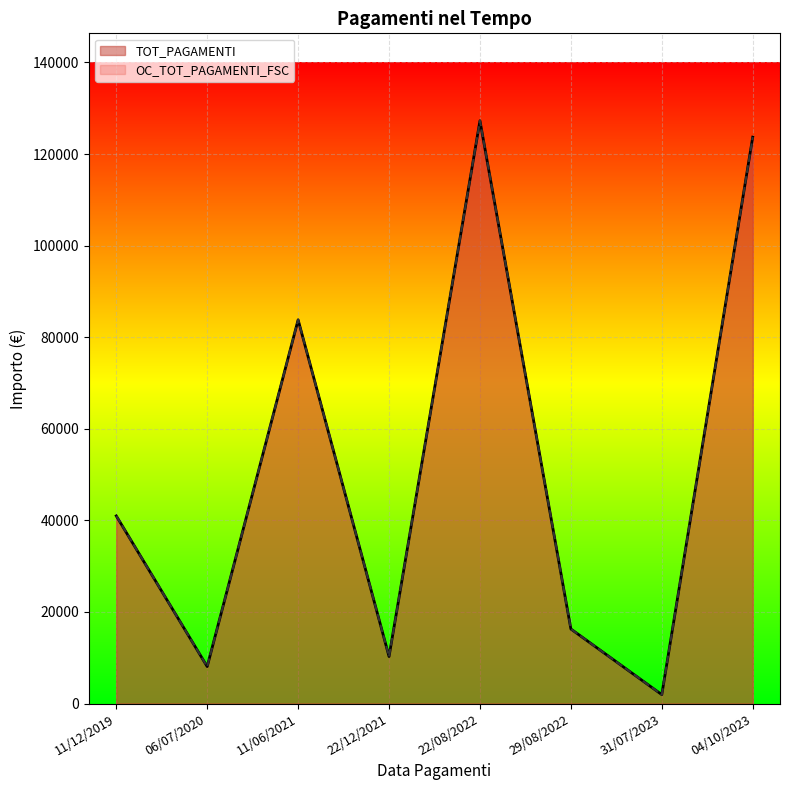

In OC_TOT_PAGAMENTI_FSC, how many points are higher than both neighbors (excluding endpoints)?

2